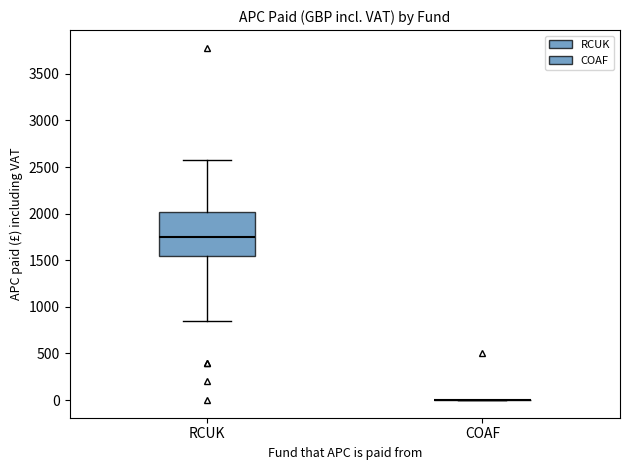

Reading left to right, read every box against the y-axis: the position of its median line, the range the box covers, and the ends of its whiskers. The values are not printed on the chart, so give them approximately, as read against the axis.

RCUK: median 1750, box 1550 to 2000, whiskers 850 to 2550
COAF: box collapsed to a line at 0, whiskers 0 to 0